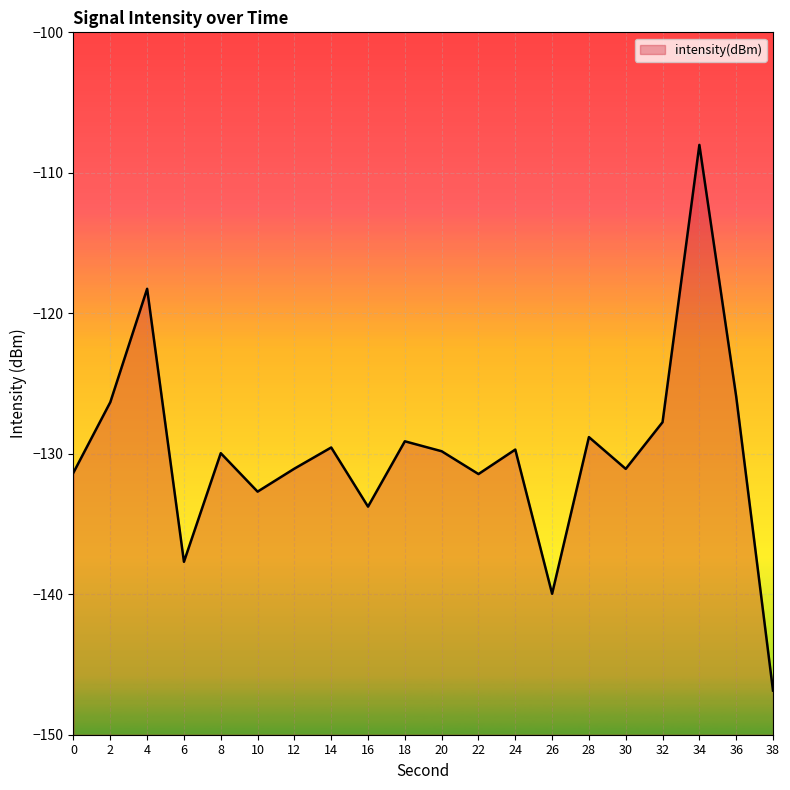

What is the average value?

-130.0